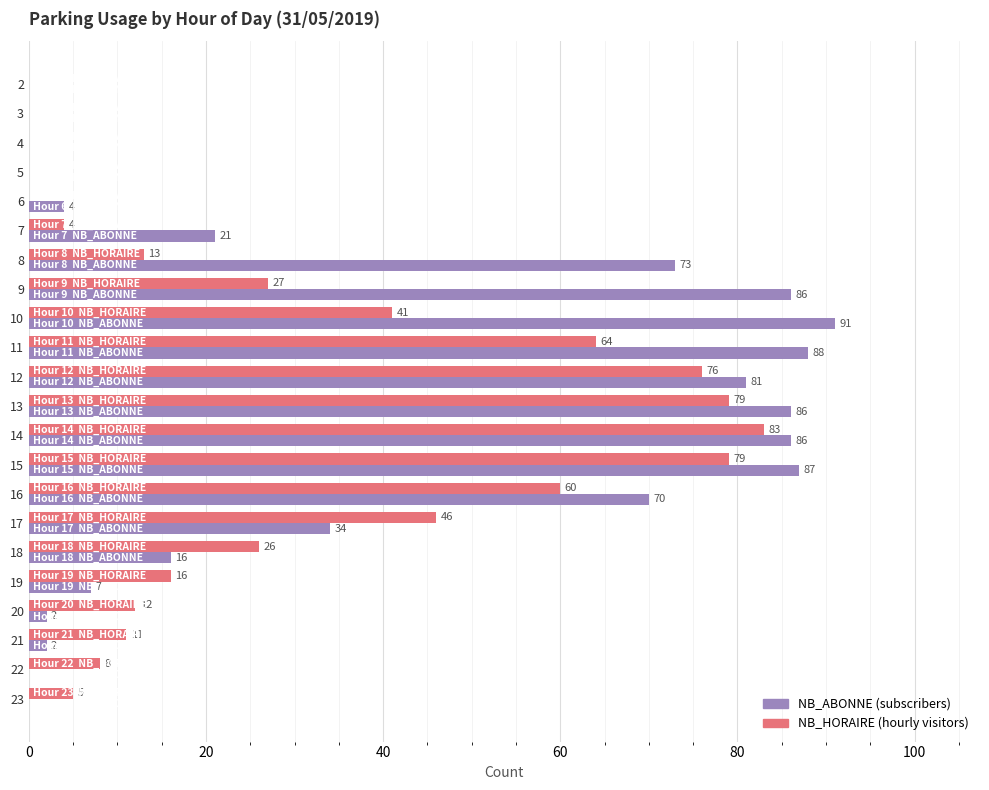

What is the maximum value shown in the chart?

91